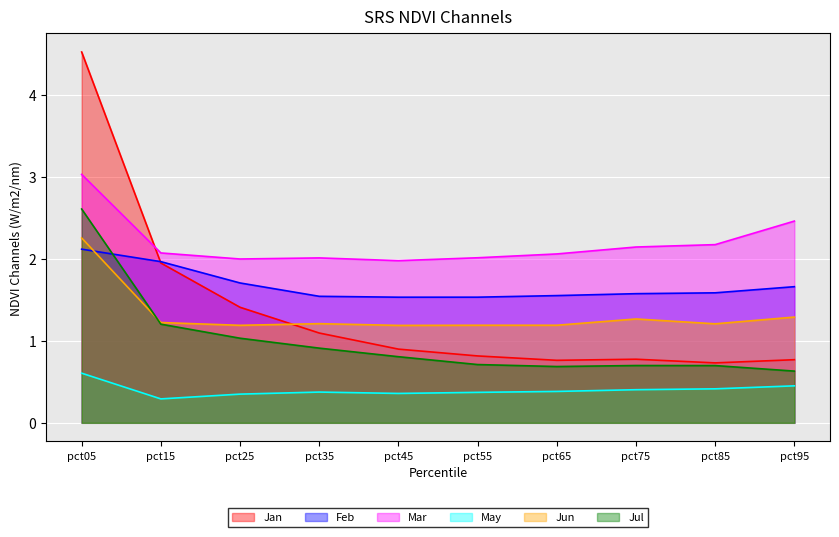

How many May values are between 0 and 1?

10